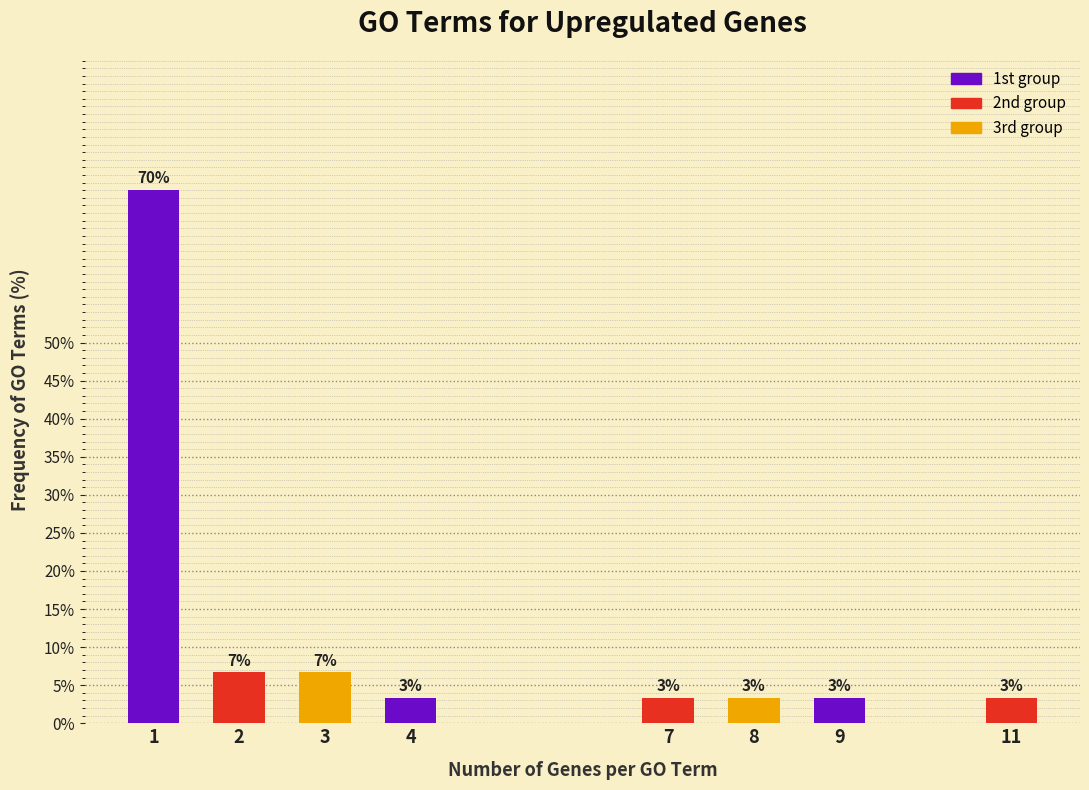

Are the bars horizontal?

No